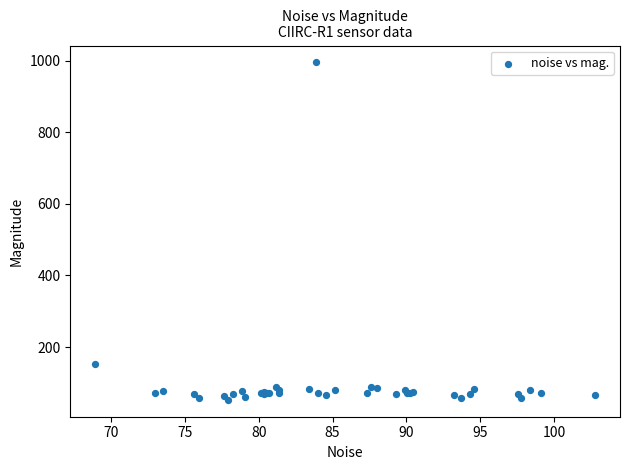

What Y value in the scatter plot is closest to 523?

152.7